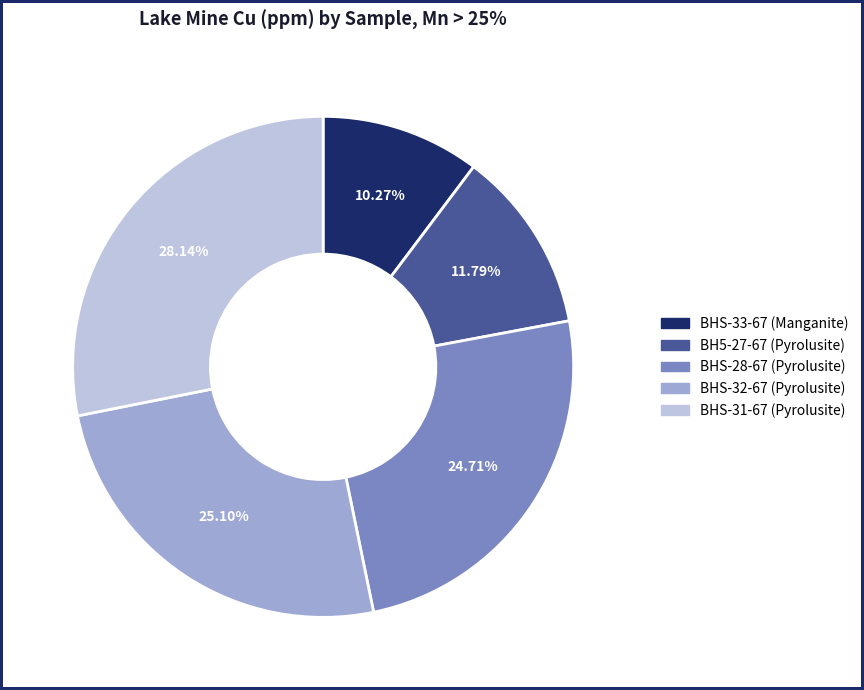

How many slices are in this pie chart?

5